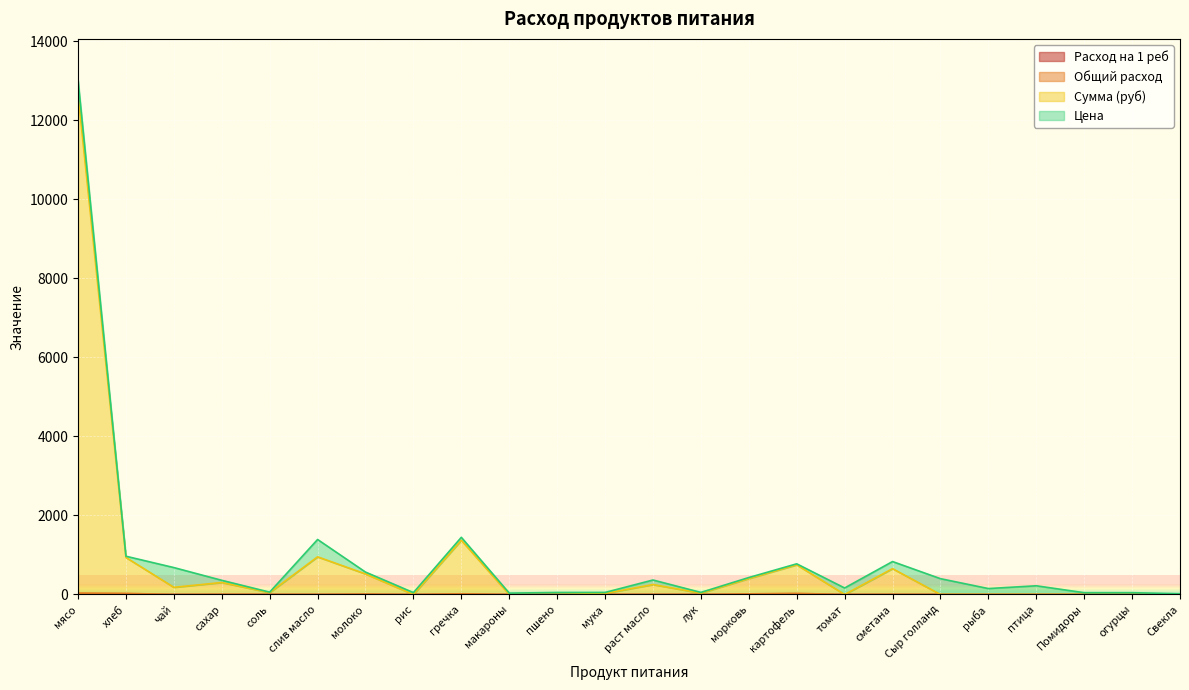

The value of Сумма (руб) at раст масло is 112.3. True or false?

False